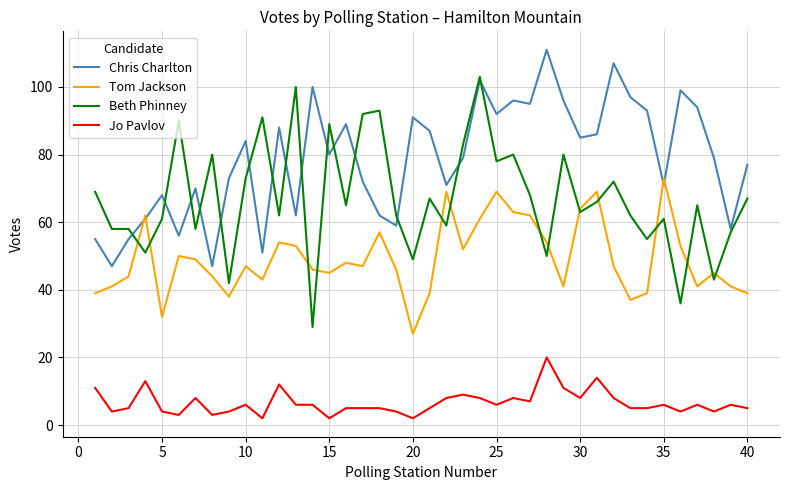

List the series in order of their overall mean, lowest first.

Jo Pavlov, Tom Jackson, Beth Phinney, Chris Charlton